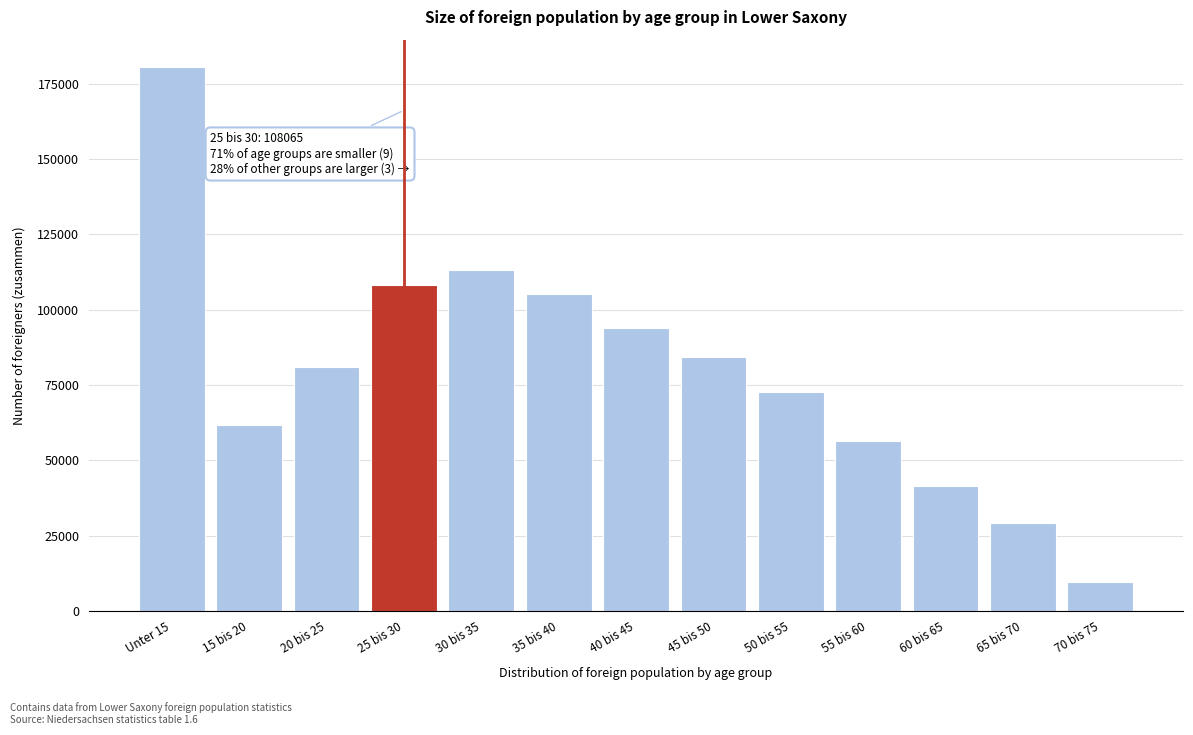

Reading right to left, extract all data points from this chart.

9535	29175	41545	56290	72665	84190	94100	105355	113235	108065	81100	61840	180625